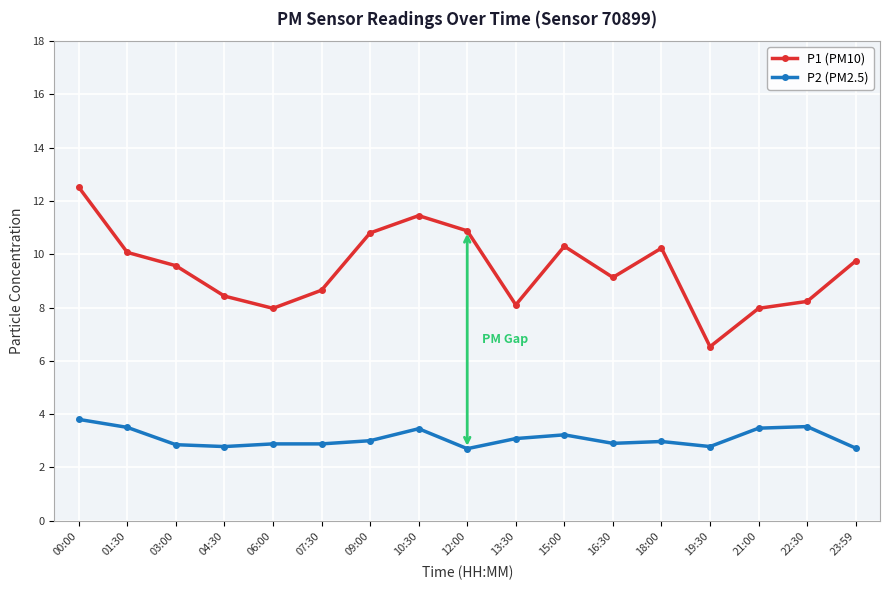

Between 00:00 and 16:30, which series saw the biggest shift?

P1 (PM10)